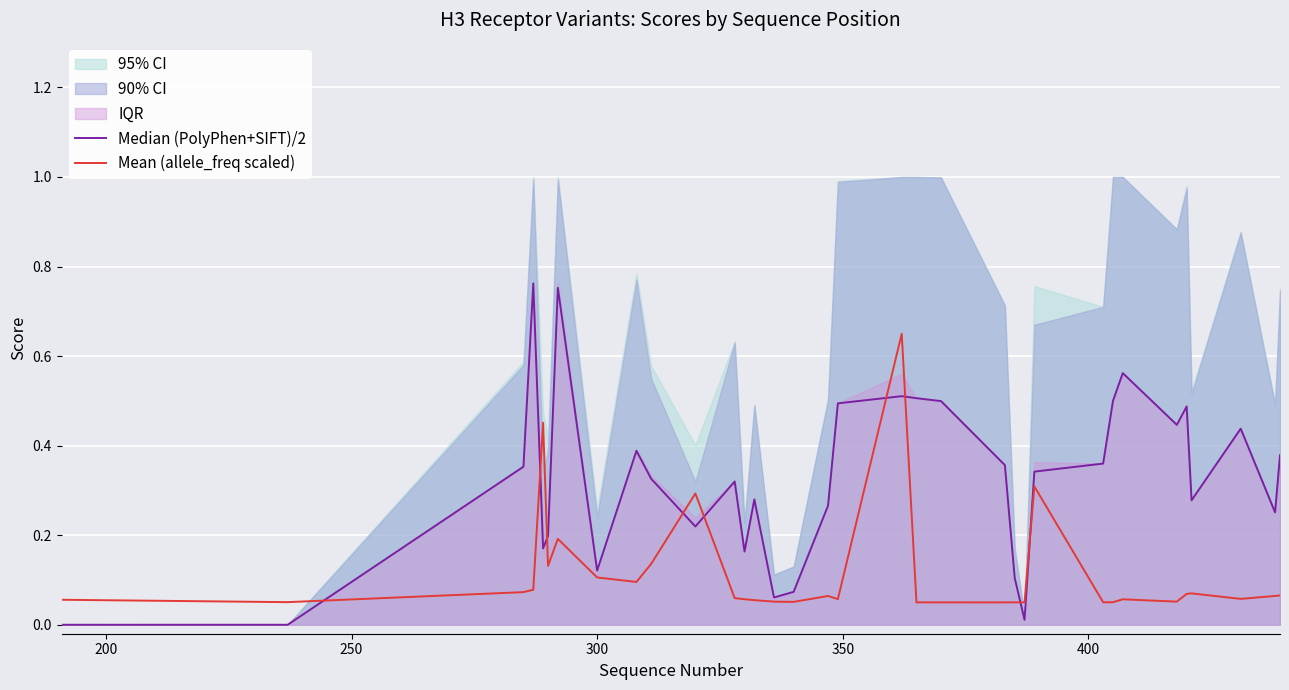

Is the value of Mean (allele_freq scaled) at 30 greater than the value of Median (PolyPhen+SIFT)/2 at 300?

No